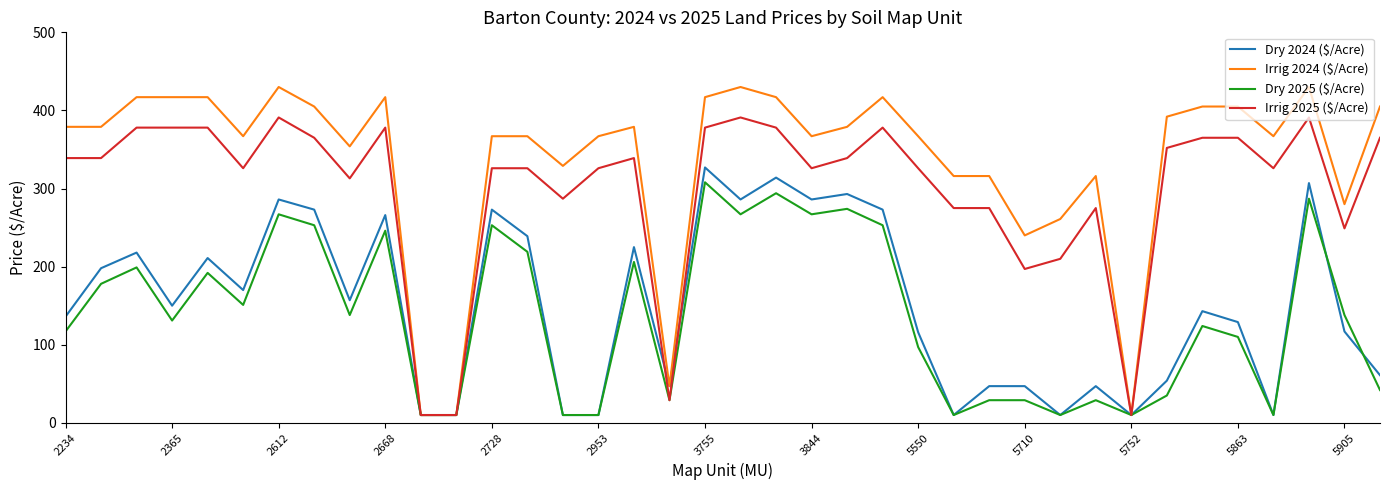

Which series has the largest total across all categories?

Irrig 2024 ($/Acre)